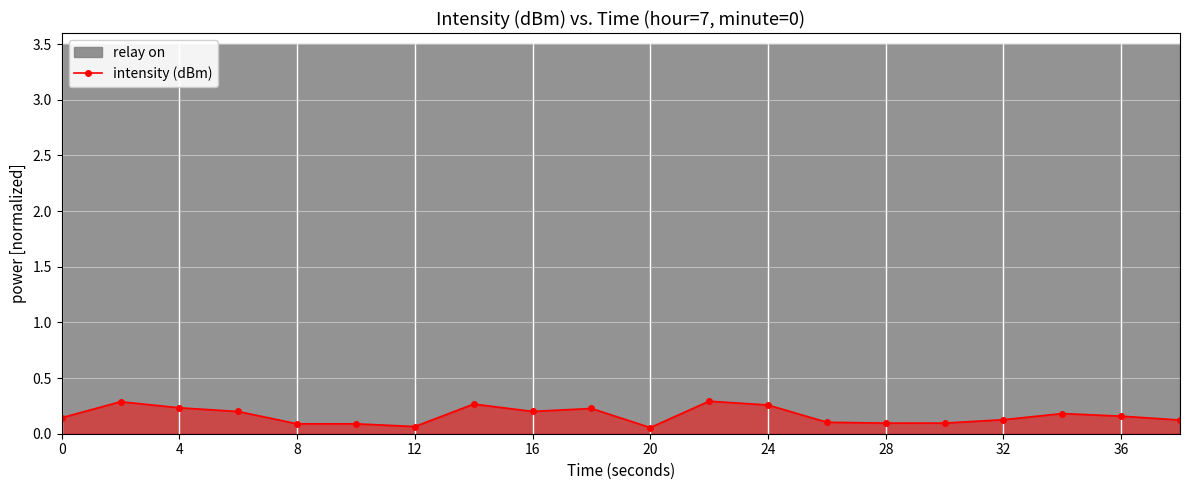

True or false: intensity (dBm) has more than 1 interior local peaks.

True